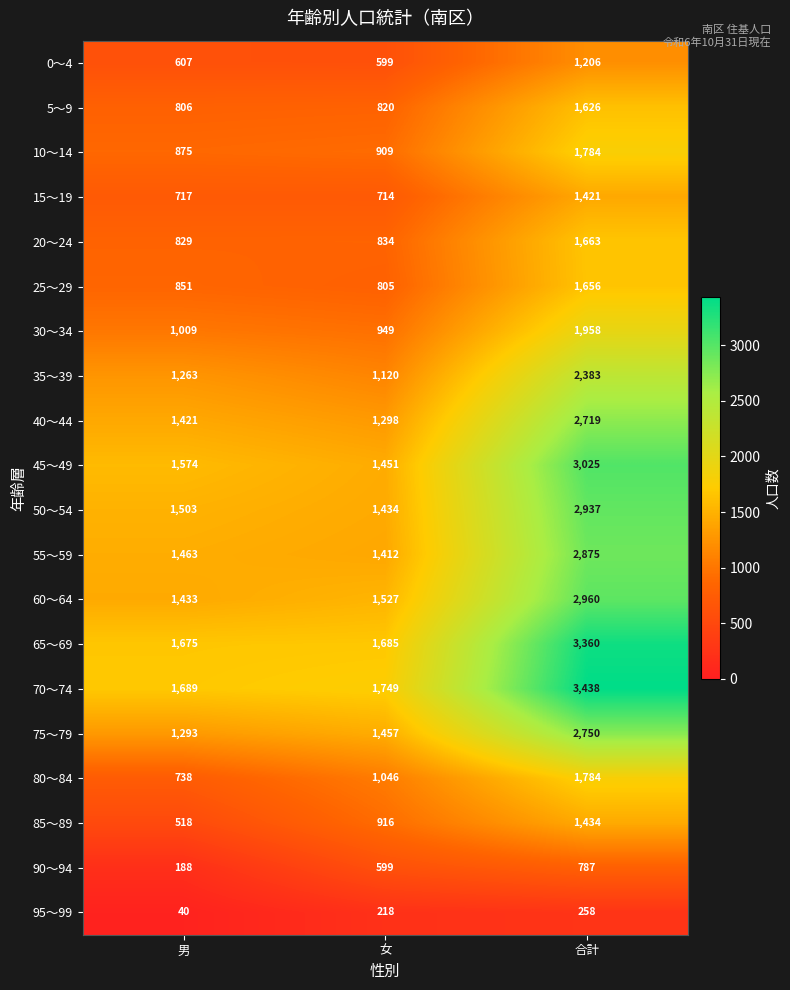

Which series has the largest range (max minus min)?

70～74